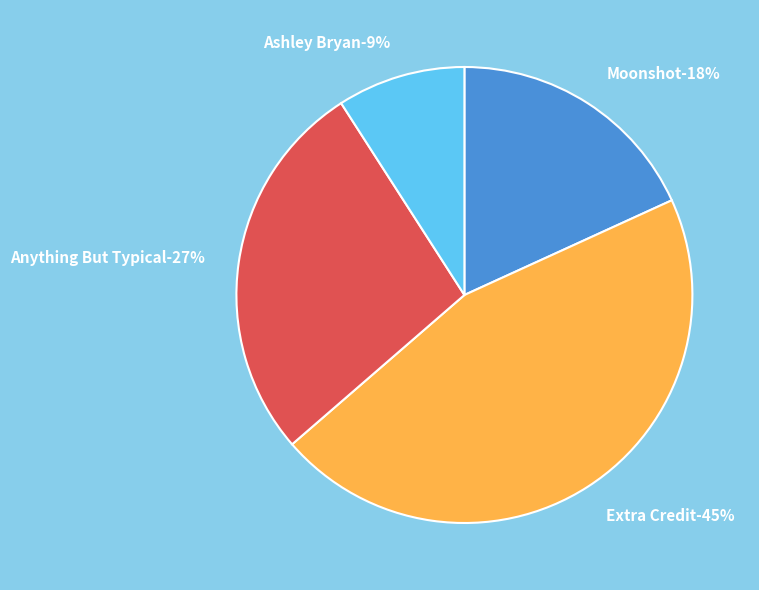

How many slices are in this pie chart?

4